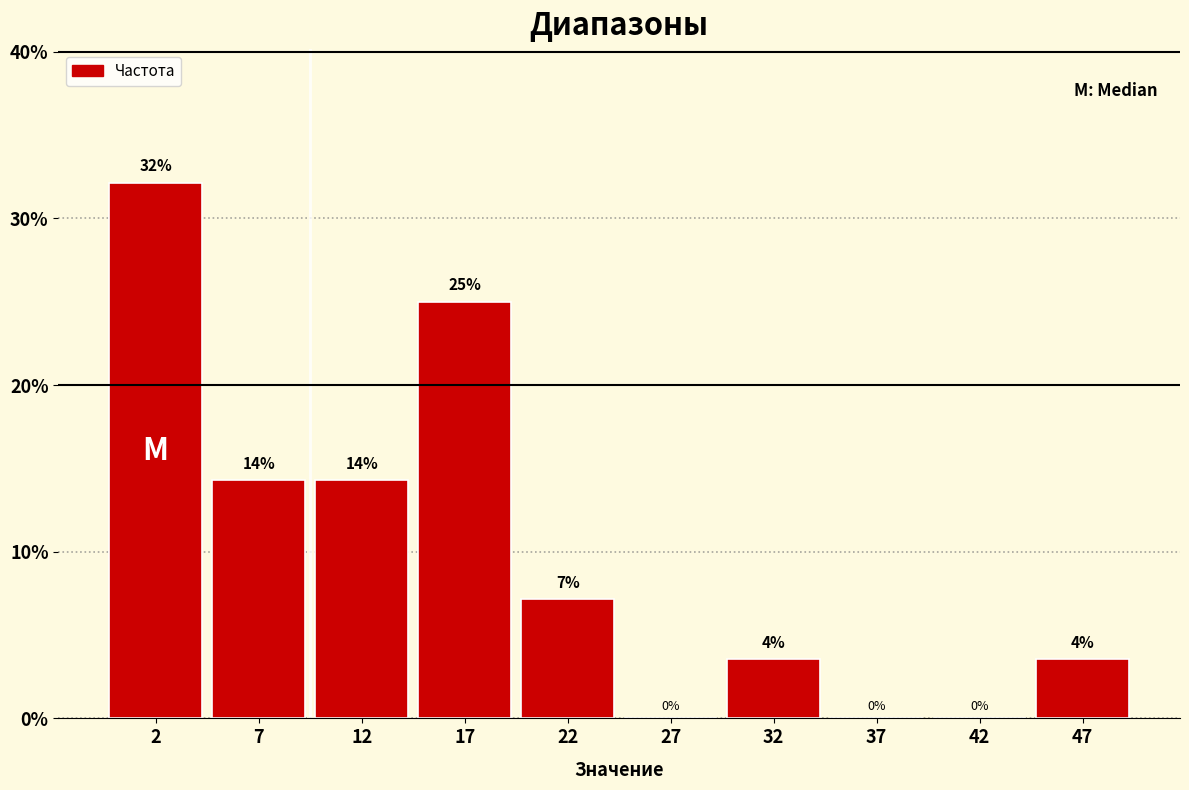

Over which range of the x-axis is the bar tallest?

0 to 5